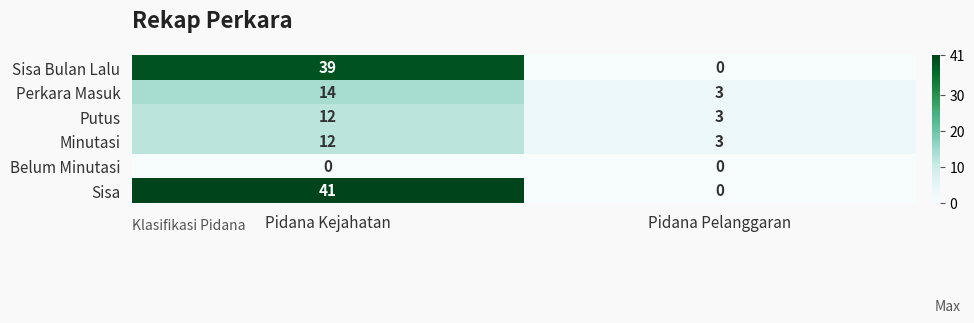

The value of Putus at Pidana Pelanggaran is 3. True or false?

True